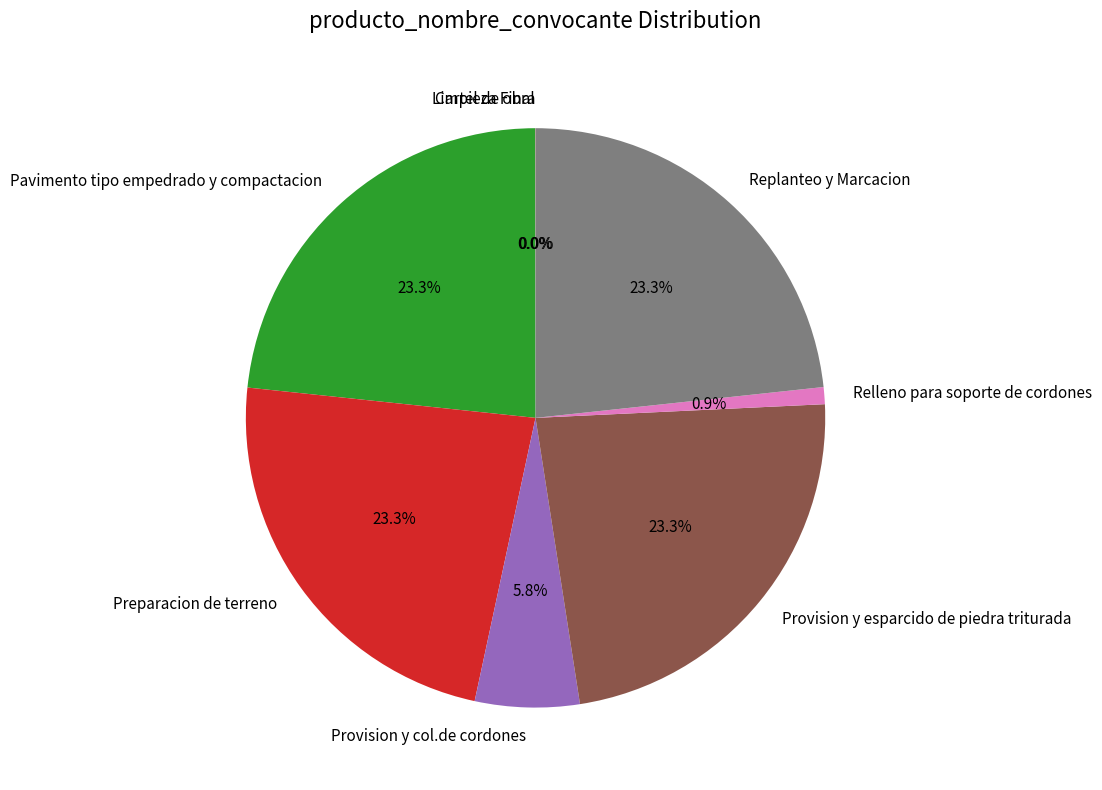

Is there a majority slice in this chart?

No